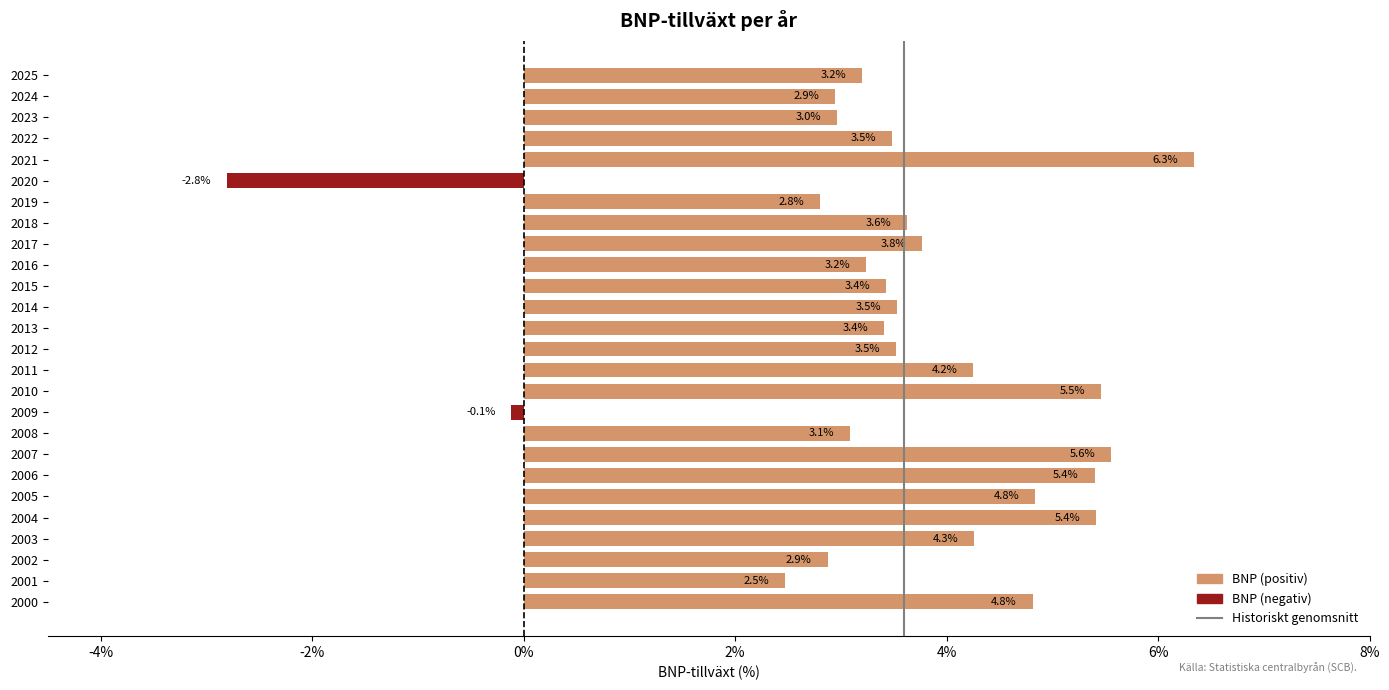

What is the smallest value displayed?

-2.8